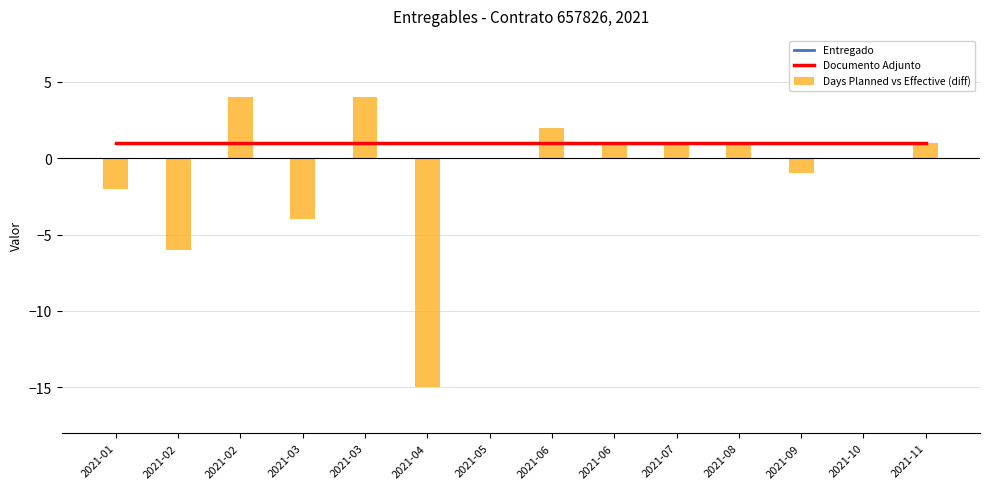

What are all the series names shown in the legend?

Entregado, Documento Adjunto, Days Planned vs Effective (diff)